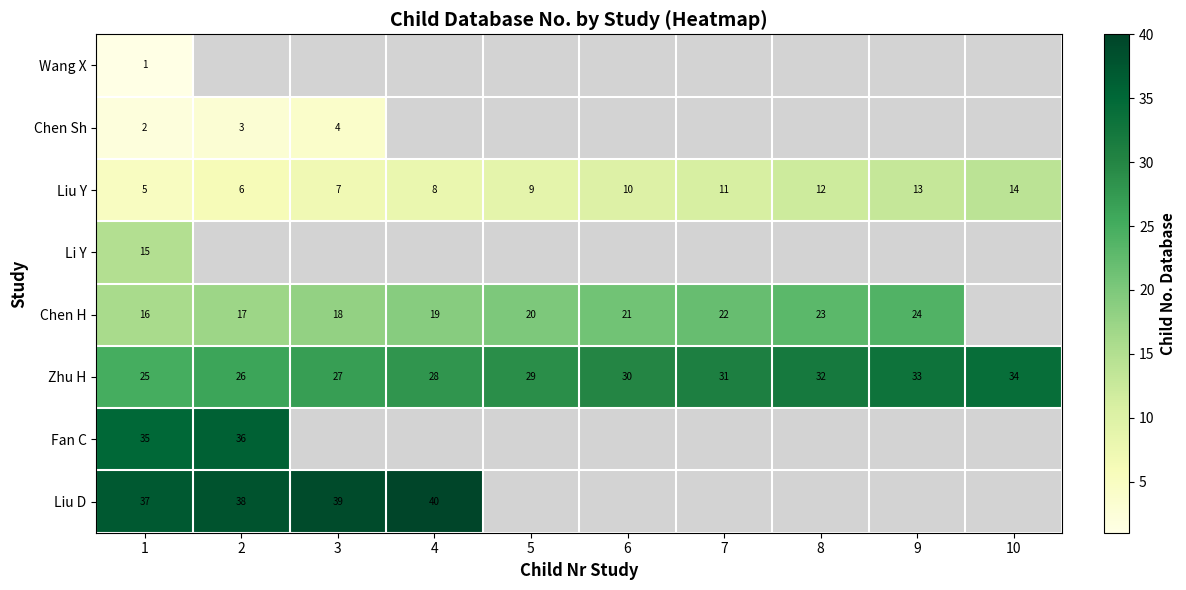

The value of Chen H at 4 is 19. True or false?

True